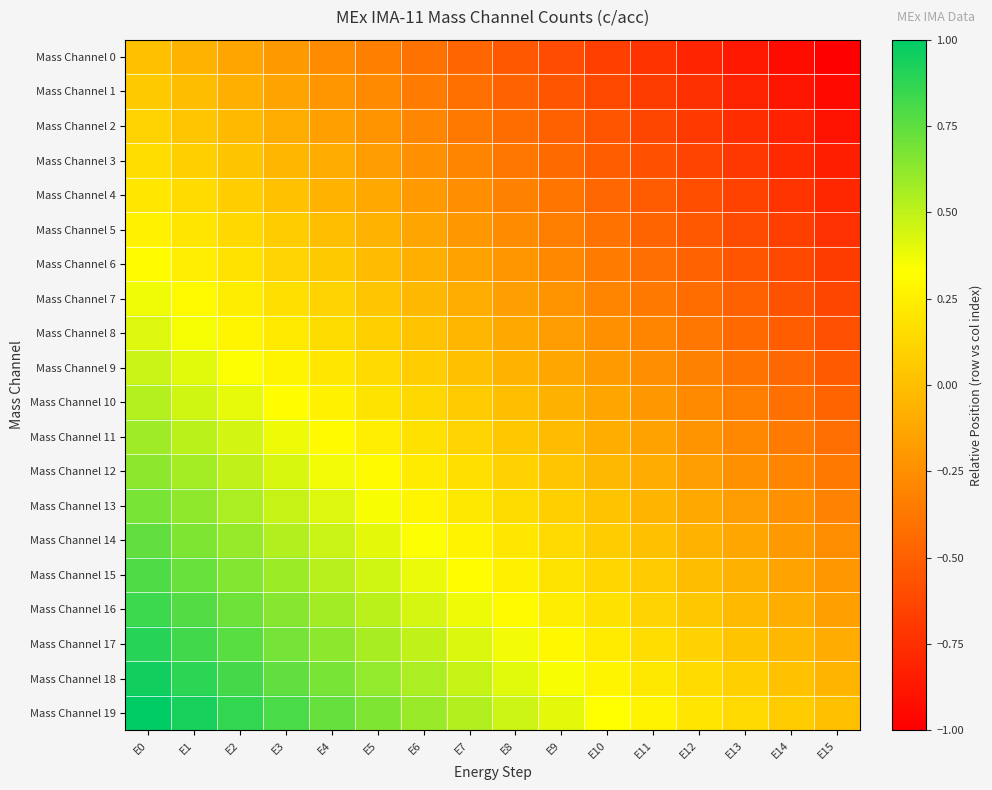

Between E2 and E9, which series saw the biggest shift?

Mass Channel 0